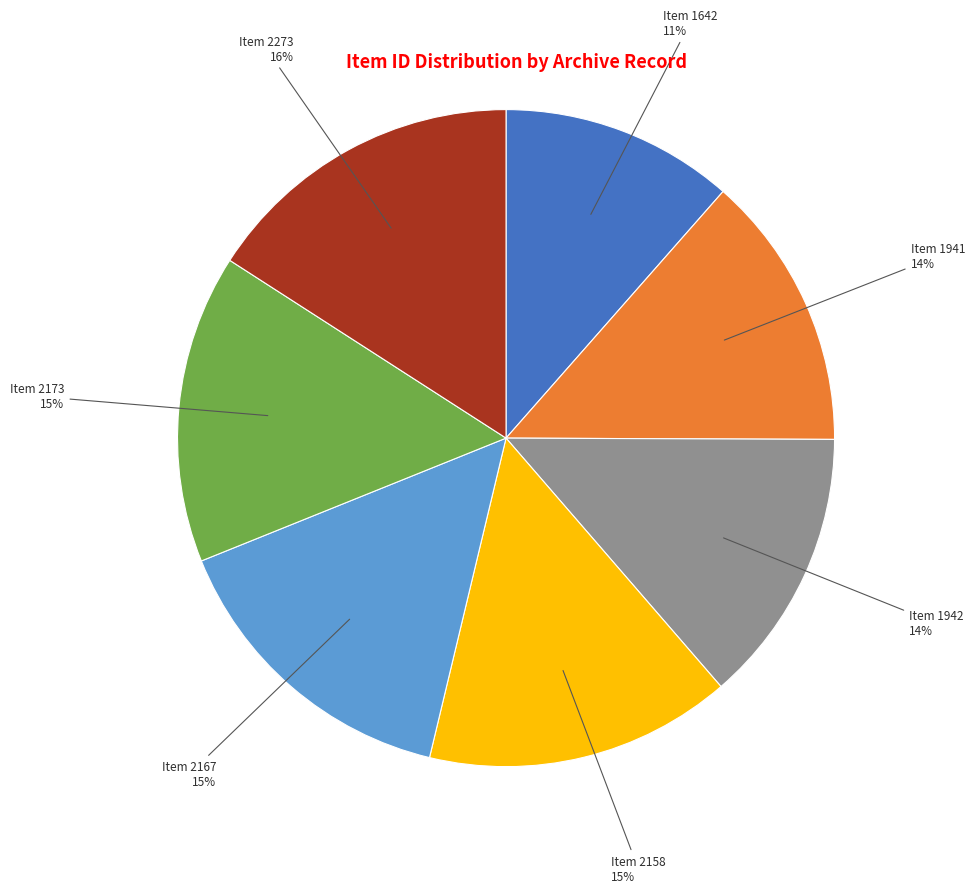

What percentage is the Item 2158 slice, to the nearest percent?

15%